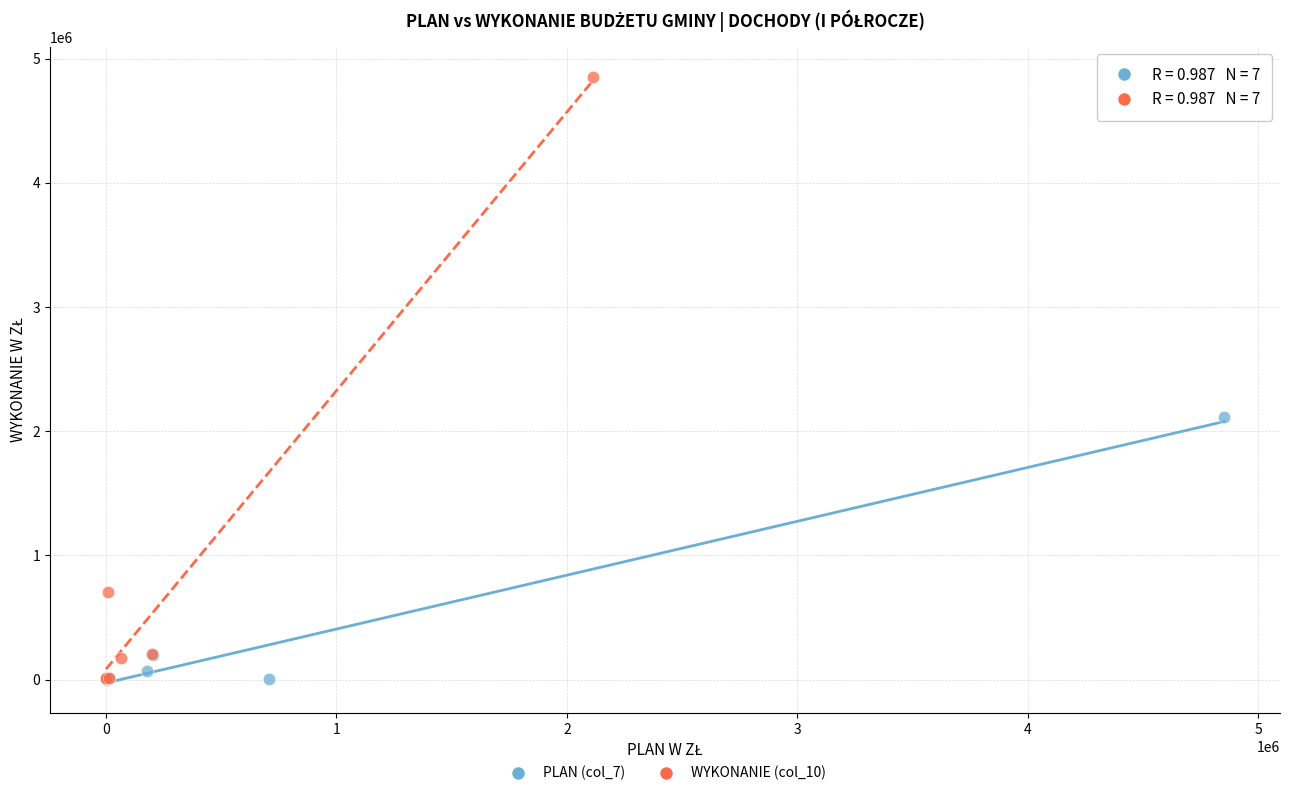

Which series has the largest Y range (max minus min)?

WYKONANIE (col_10)